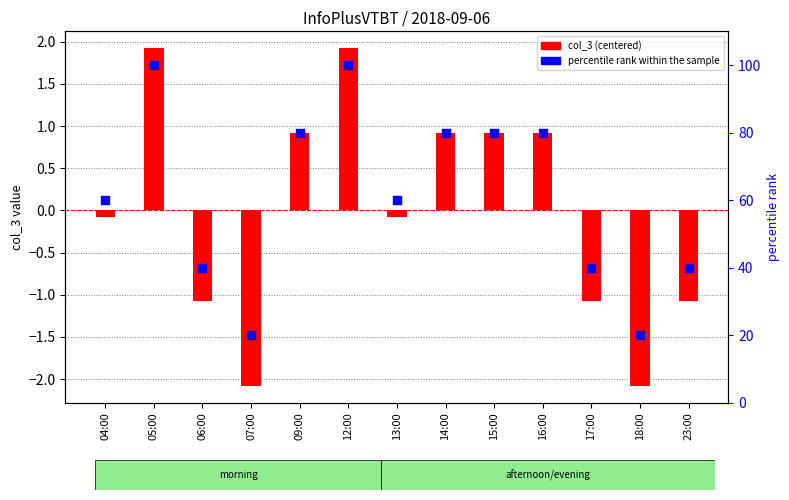

What is the total value across all series at 06:00?

38.9